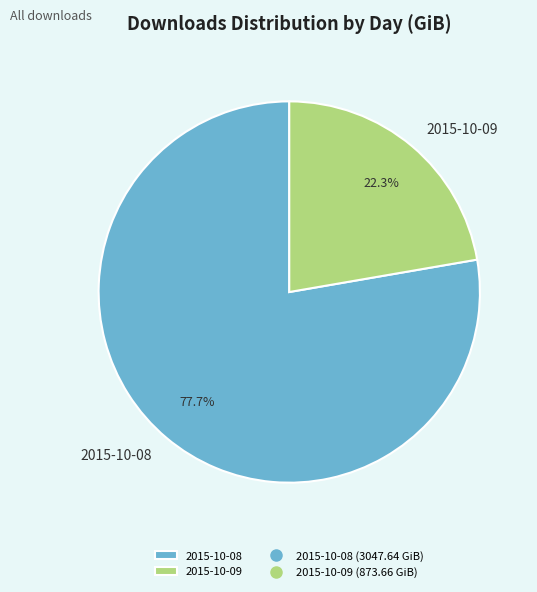

What percentage is the 2015-10-08 slice, to the nearest percent?

78%